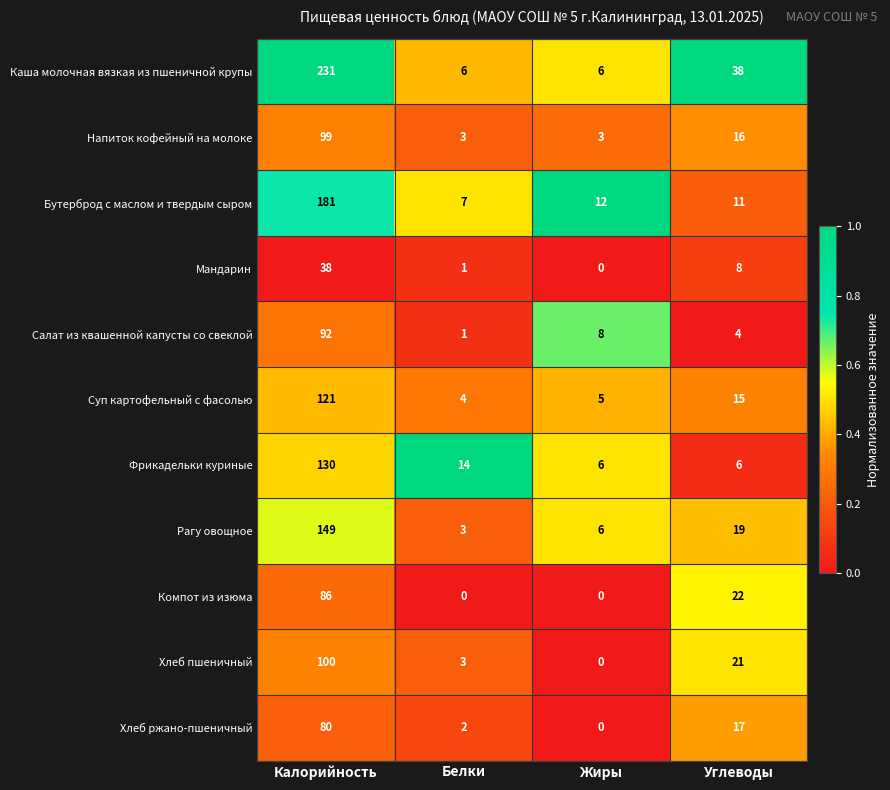

What is the difference between the Хлеб пшеничный values at Жиры and Белки?

3